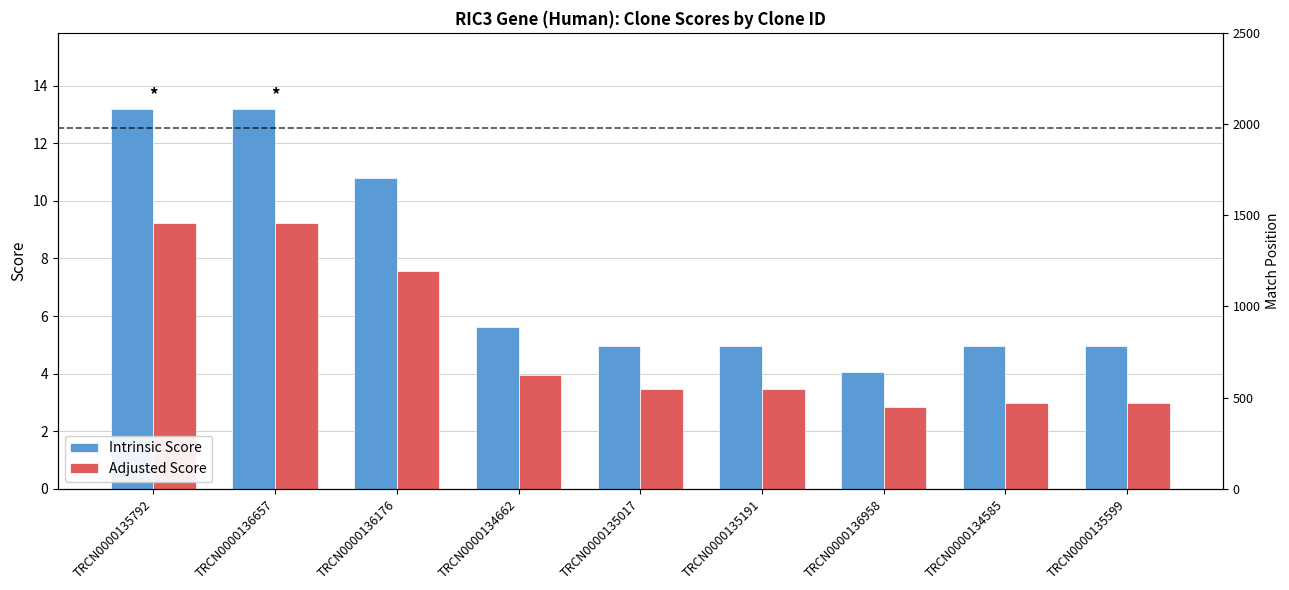

Rank the categories by Intrinsic Score value from highest to lowest.

TRCN0000135792, TRCN0000136657, TRCN0000136176, TRCN0000134662, TRCN0000135017, TRCN0000135191, TRCN0000134585, TRCN0000135599, TRCN0000136958